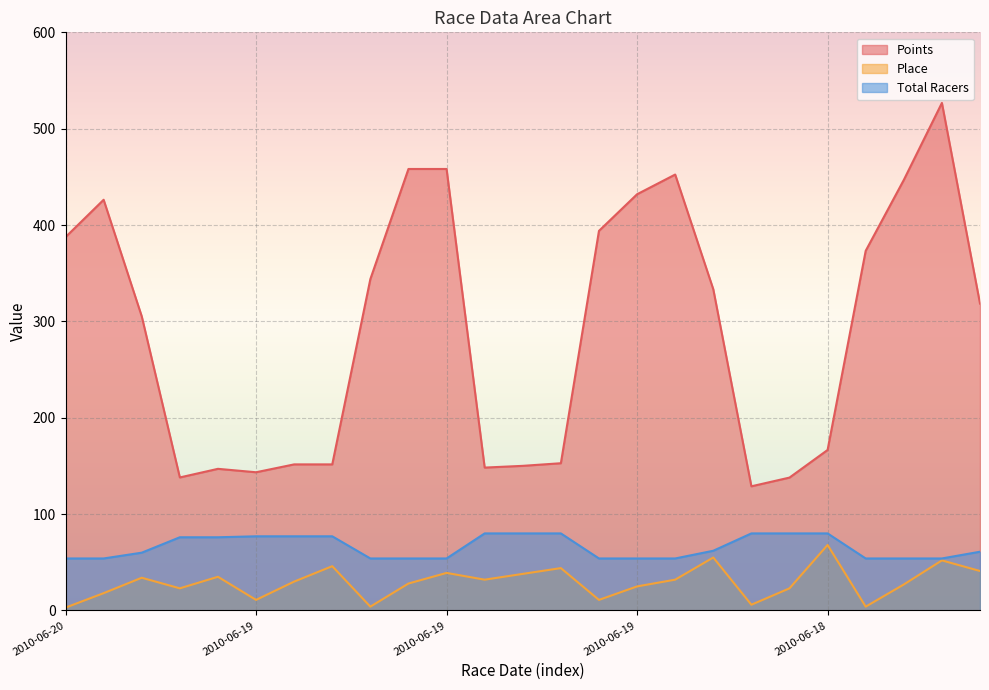

True or false: Place and Points cross at least once.

False